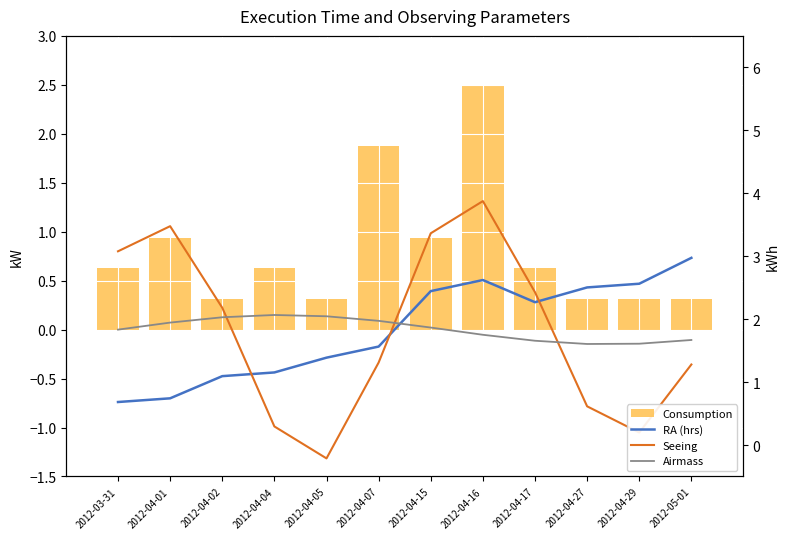

At which category is the sum across all series the highest?

2012-04-16